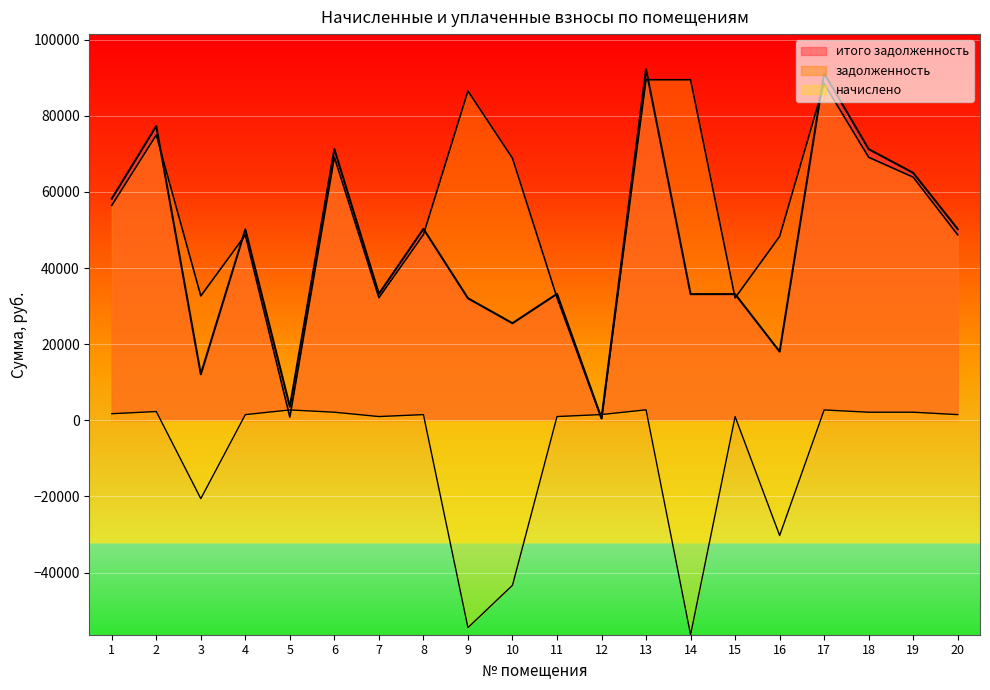

Is the value of итого задолженность at 20 greater than the value of задолженность at 17?

No